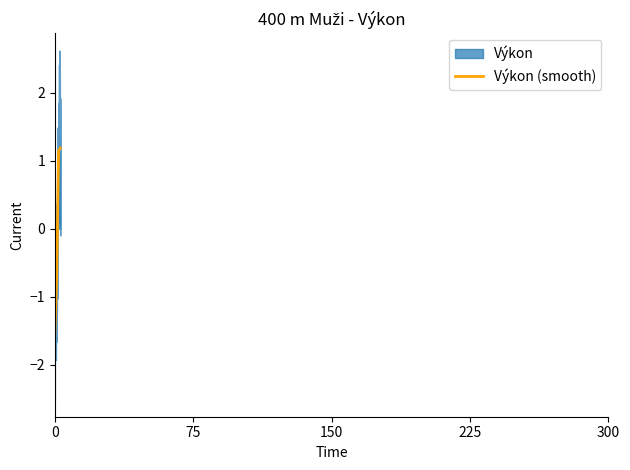

True or false: there are more than 2 points higher than both neighbors.

False